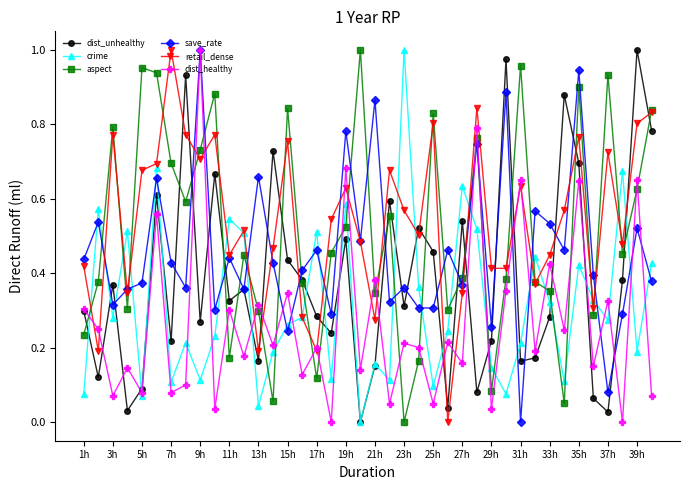

What are all the series names shown in the legend?

dist_unhealthy, crime, aspect, save_rate, retail_dense, dist_healthy